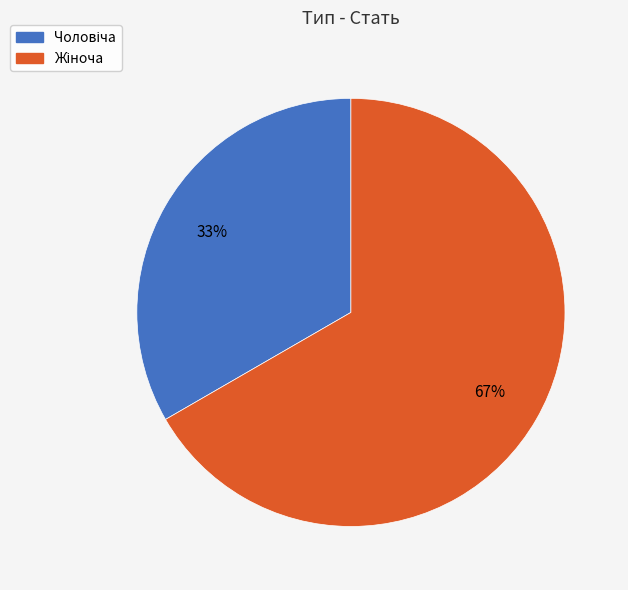

To the nearest percent, what is the average slice percentage?

50%